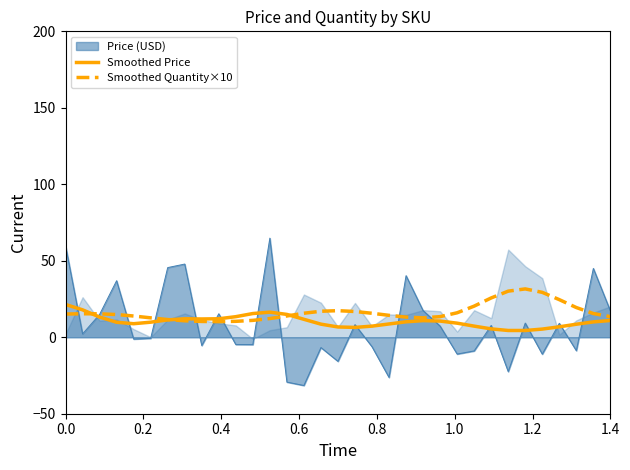

How many values in the Smoothed Quantity×10 series exceed 15?

17